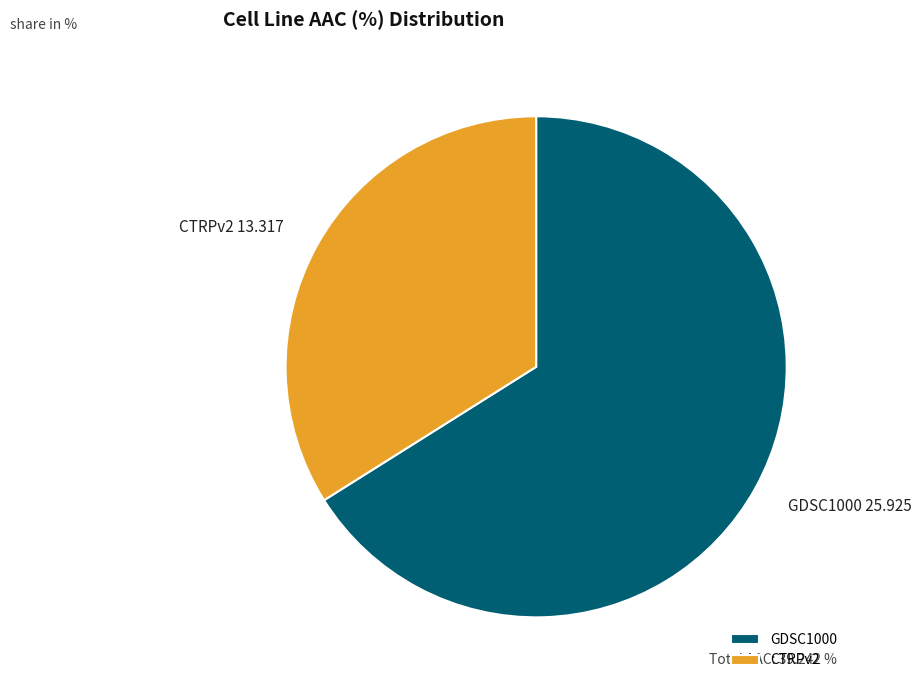

Count the number of slices in the pie.

2